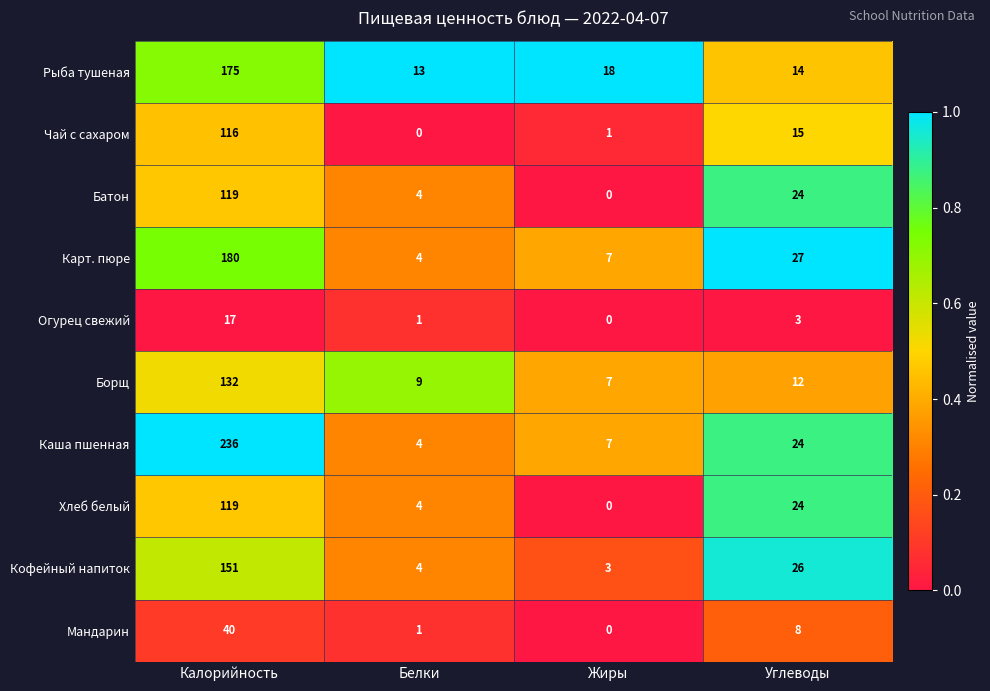

At how many categories does at least one series exceed 0?

4